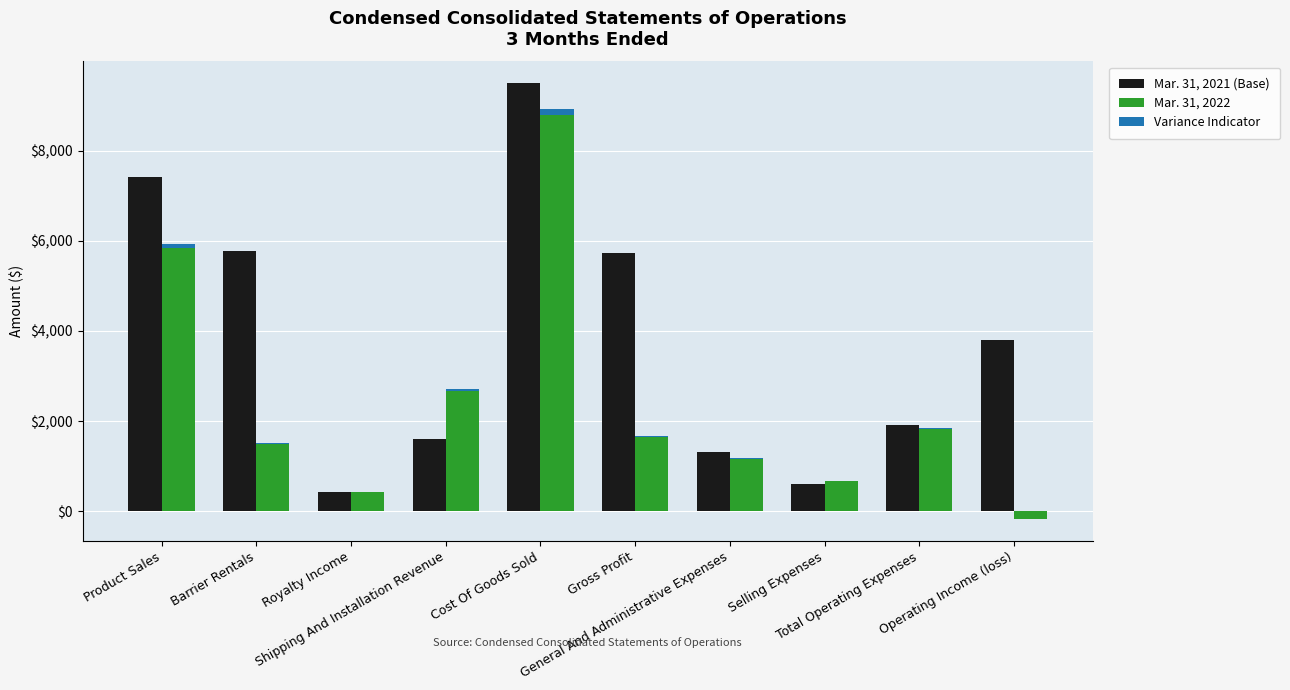

How many data points in Mar. 31, 2021 (Base) are less than 3802?

5